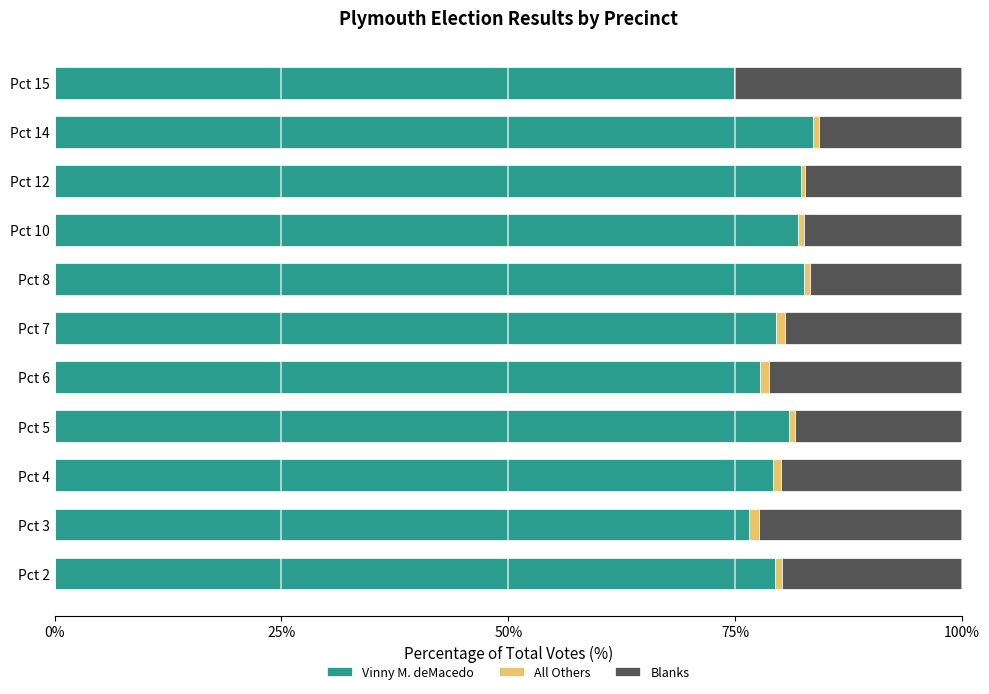

What are all the series names shown in the legend?

Vinny M. deMacedo, All Others, Blanks